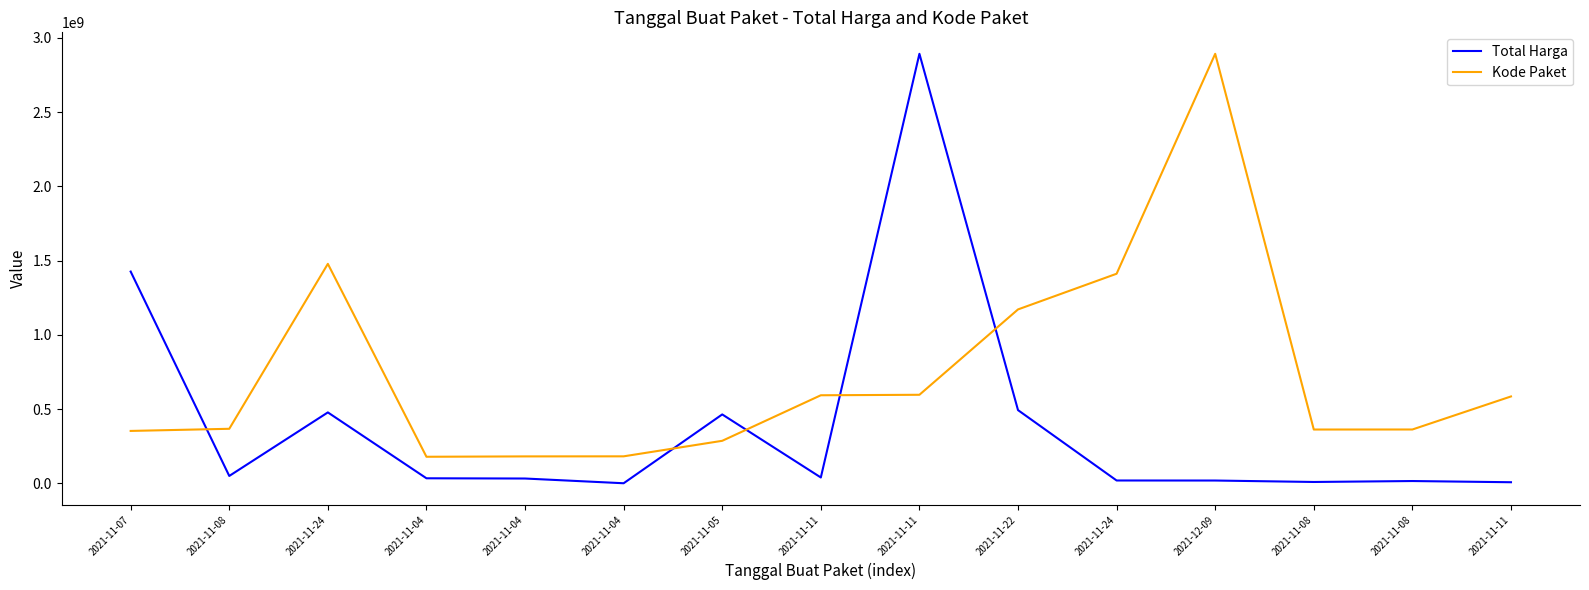

The Kode Paket series shows 286367820.0 at 2021-11-05. True or false?

True